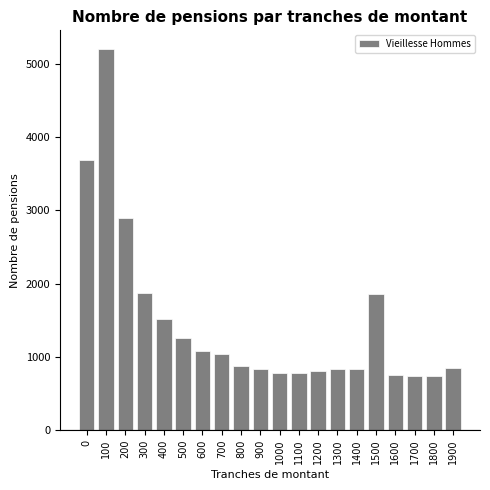

What is the value of the 4th bar from the left?

1878